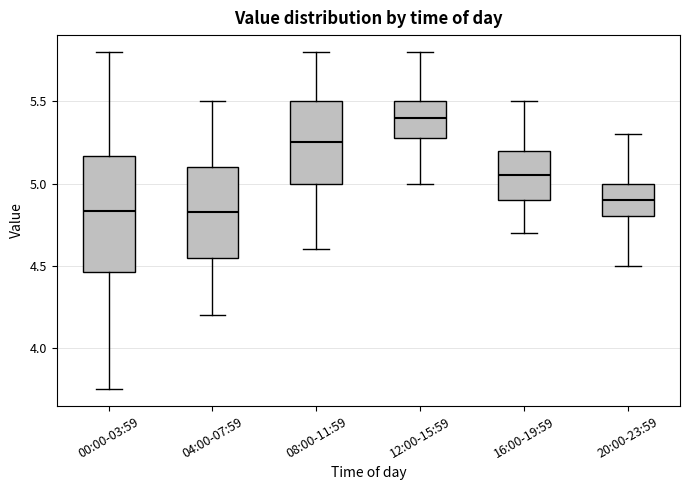

Reading left to right, read every box against the y-axis: the position of its median line, the range the box covers, and the ends of its whiskers. The values are not printed on the chart, so give them approximately, as read against the axis.

00:00-03:59: median 4.85, box 4.45 to 5.15, whiskers 3.75 to 5.80
04:00-07:59: median 4.85, box 4.55 to 5.10, whiskers 4.20 to 5.50
08:00-11:59: median 5.25, box 5.00 to 5.50, whiskers 4.60 to 5.80
12:00-15:59: median 5.40, box 5.30 to 5.50, whiskers 5.00 to 5.80
16:00-19:59: median 5.05, box 4.90 to 5.20, whiskers 4.70 to 5.50
20:00-23:59: median 4.90, box 4.80 to 5.00, whiskers 4.50 to 5.30